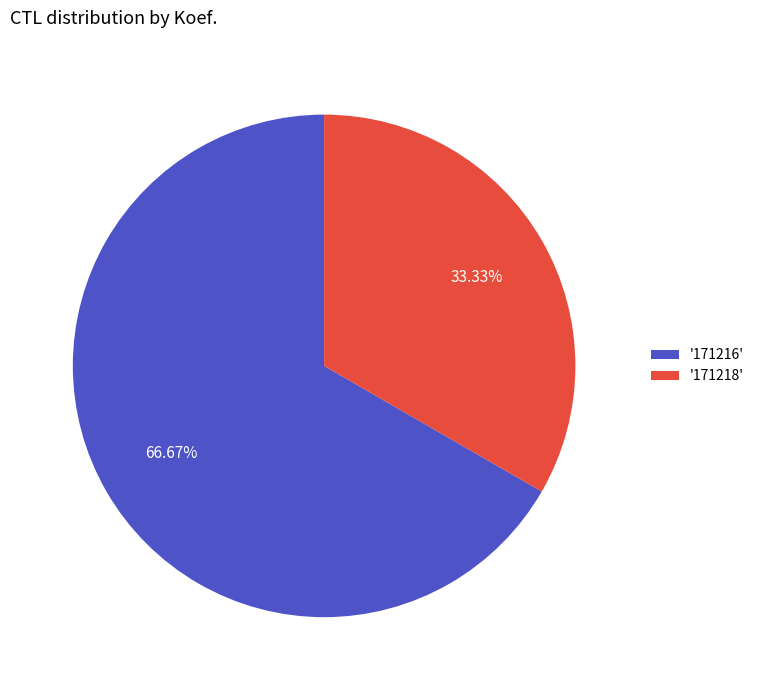

How many segments does this pie chart have?

2